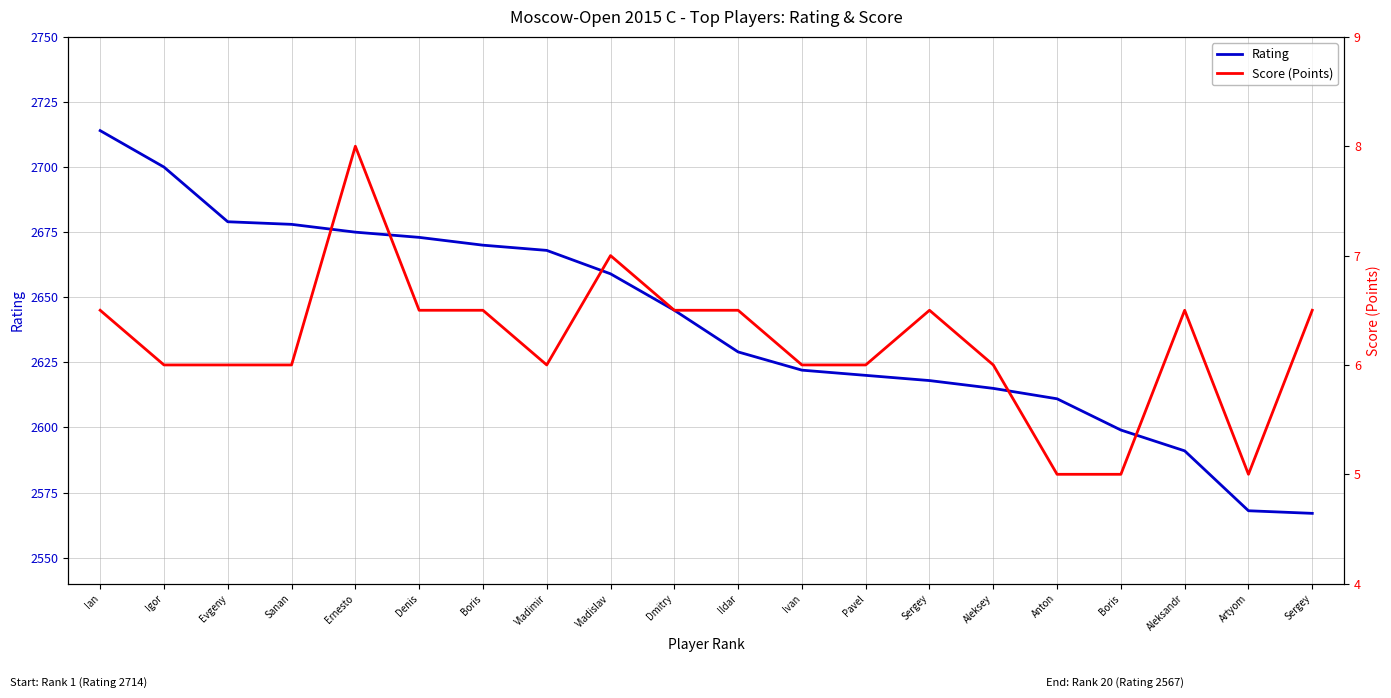

Where is Score (Points) nearest to the value 6?

Igor